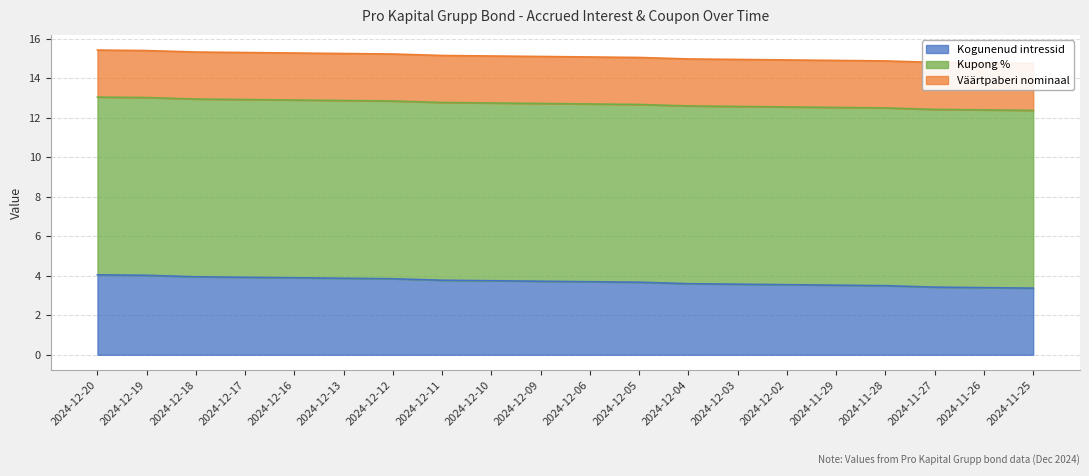

Reading right to left, extract all data points from this chart.

Kogunenud intressid: 2024-11-25=3.4	2024-11-26=3.4	2024-11-27=3.4	2024-11-28=3.5	2024-11-29=3.5	2024-12-02=3.5	2024-12-03=3.6	2024-12-04=3.6	2024-12-05=3.7	2024-12-06=3.7	2024-12-09=3.7	2024-12-10=3.8	2024-12-11=3.8	2024-12-12=3.9	2024-12-13=3.9	2024-12-16=3.9	2024-12-17=3.9	2024-12-18=4.0	2024-12-19=4.0	2024-12-20=4.0
Kupong %: 2024-11-25=9.0	2024-11-26=9.0	2024-11-27=9.0	2024-11-28=9.0	2024-11-29=9.0	2024-12-02=9.0	2024-12-03=9.0	2024-12-04=9.0	2024-12-05=9.0	2024-12-06=9.0	2024-12-09=9.0	2024-12-10=9.0	2024-12-11=9.0	2024-12-12=9.0	2024-12-13=9.0	2024-12-16=9.0	2024-12-17=9.0	2024-12-18=9.0	2024-12-19=9.0	2024-12-20=9.0
Väärtpaberi nominaal: 2024-11-25=2.4	2024-11-26=2.4	2024-11-27=2.4	2024-11-28=2.4	2024-11-29=2.4	2024-12-02=2.4	2024-12-03=2.4	2024-12-04=2.4	2024-12-05=2.4	2024-12-06=2.4	2024-12-09=2.4	2024-12-10=2.4	2024-12-11=2.4	2024-12-12=2.4	2024-12-13=2.4	2024-12-16=2.4	2024-12-17=2.4	2024-12-18=2.4	2024-12-19=2.4	2024-12-20=2.4